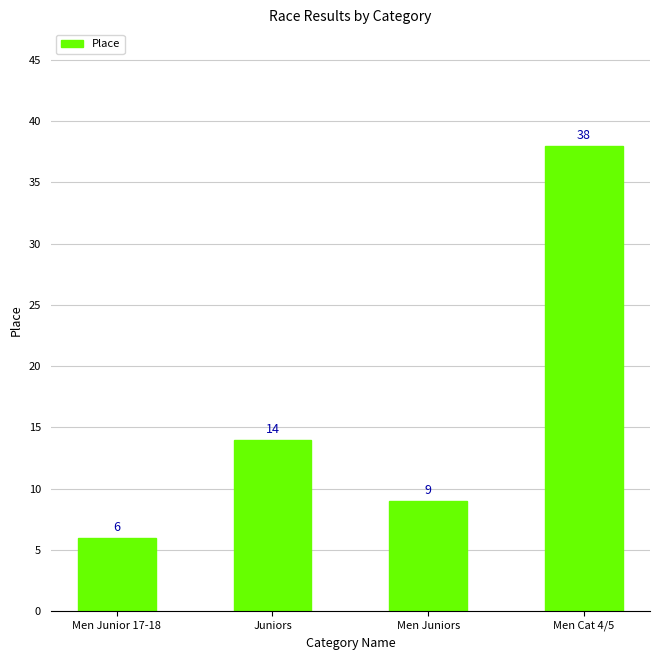

What value does the data have at Juniors, to the nearest 10?

10